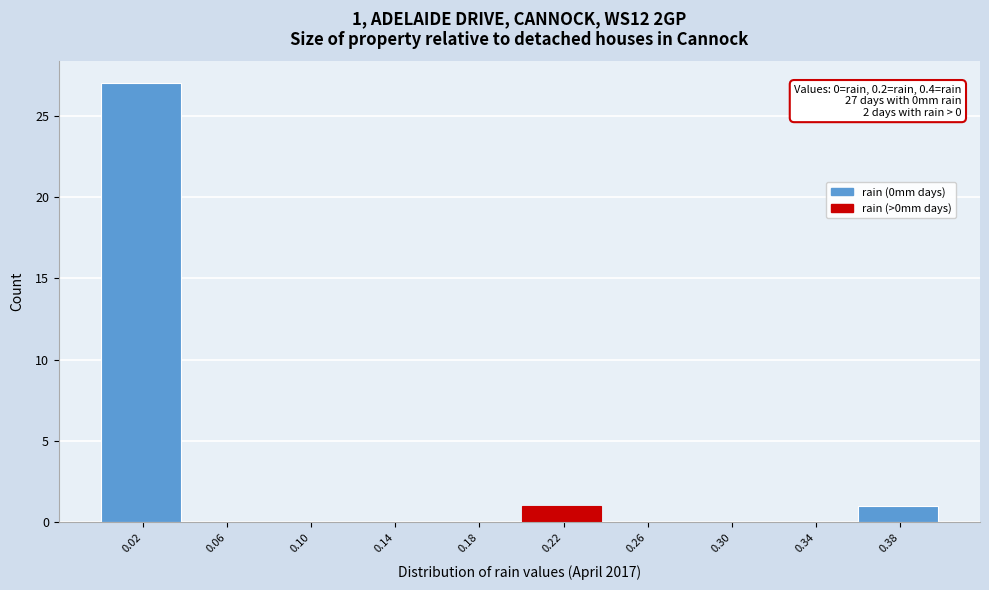

Over which range of the x-axis is the bar tallest?

0.00 to 0.04